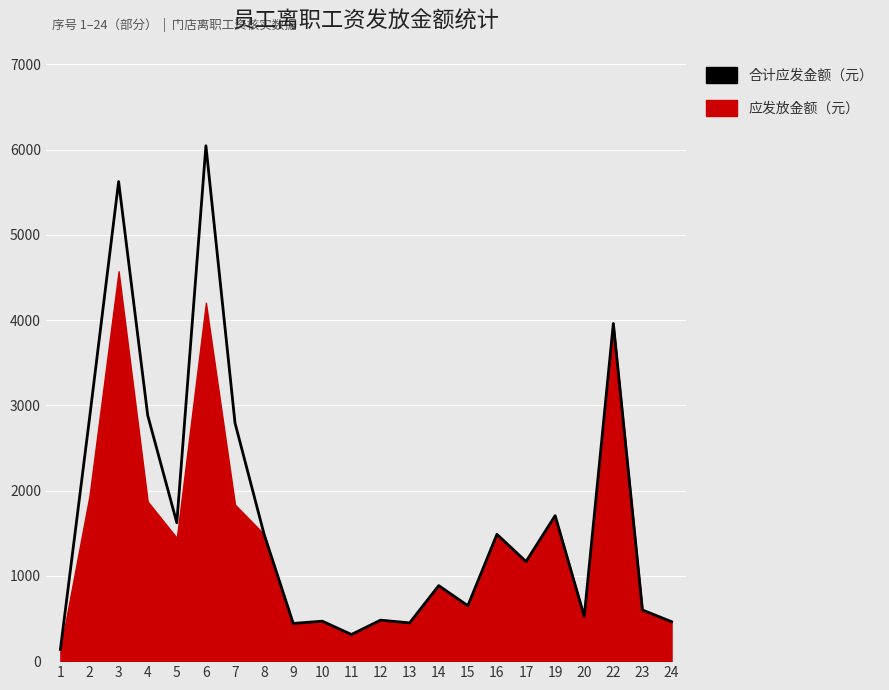

True or false: there are more than 1 points higher than both neighbors.

True